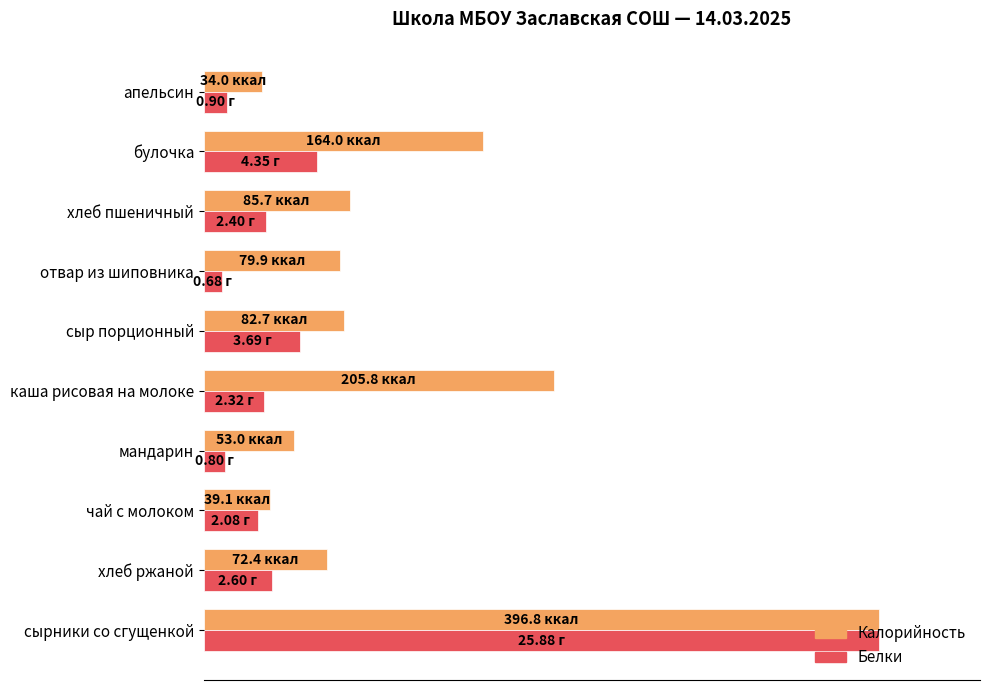

List the series in order of their overall mean, highest first.

Калорийность, Белки